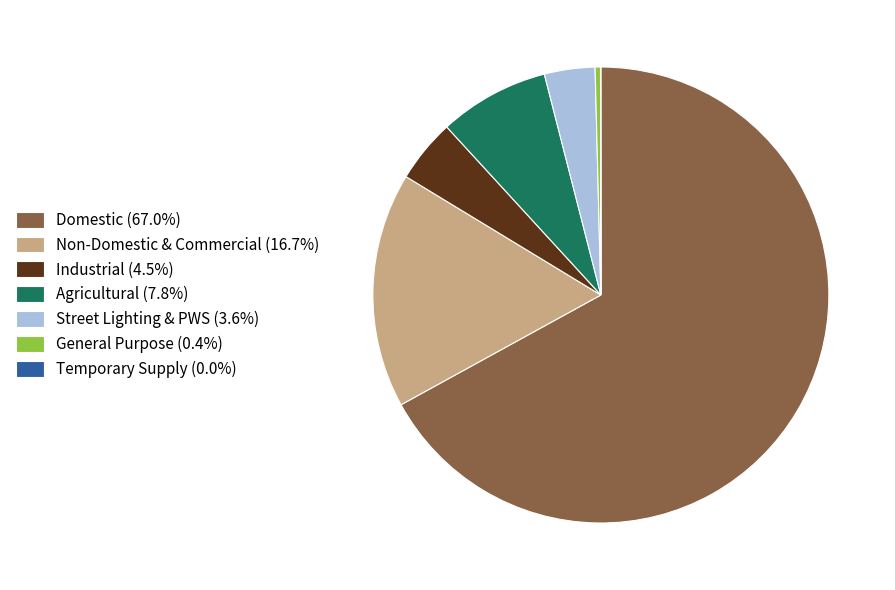

Do Industrial (4.5%) and Non-Domestic & Commercial (16.7%) together represent more than half of the pie?

No